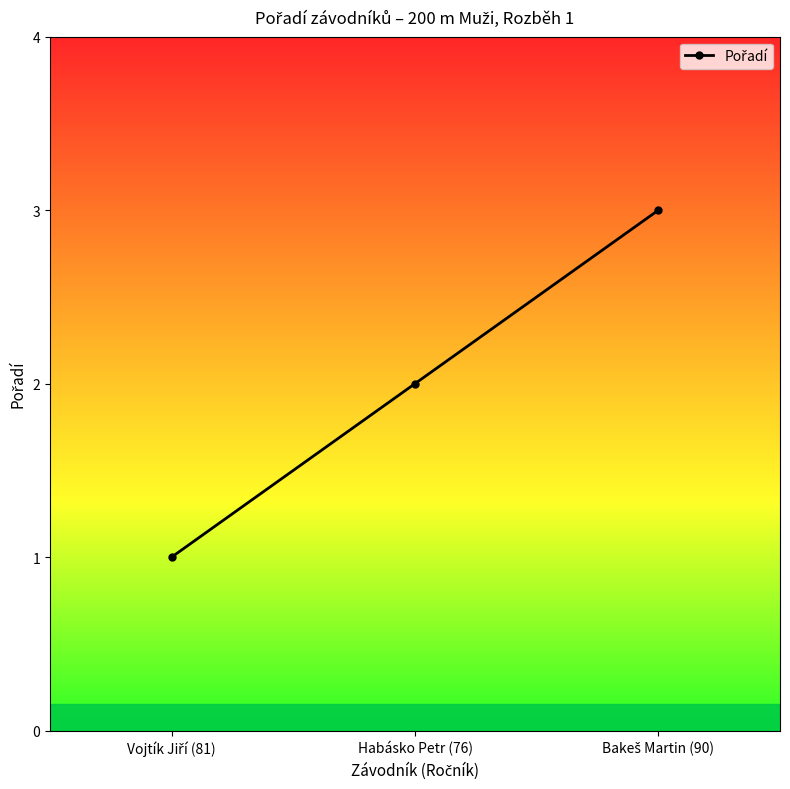

The value at Habásko Petr (76) is 1. True or false?

False